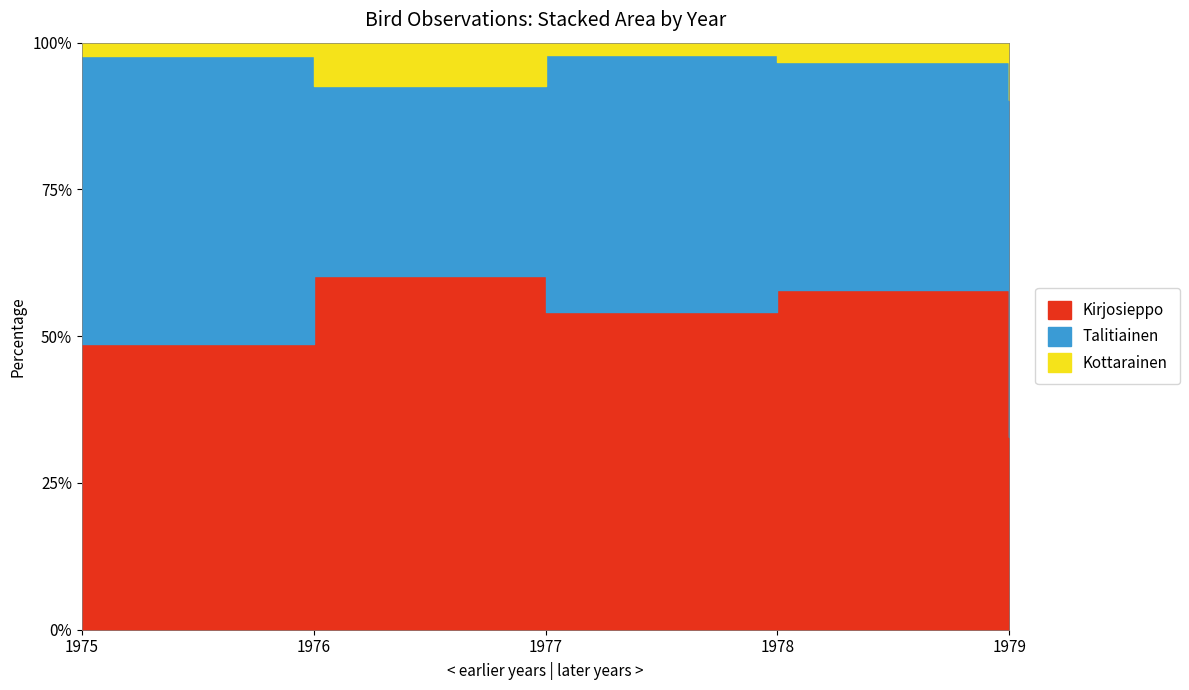

What is the difference between the maximum and minimum values in the Kottarainen series?

4